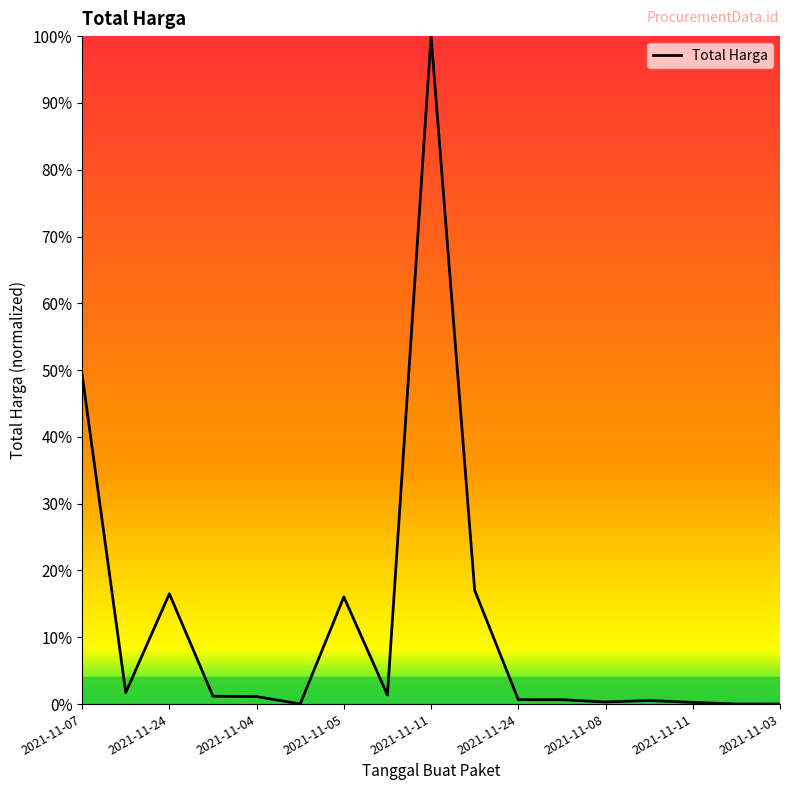

Does the chart display data point markers on the line(s)?

No